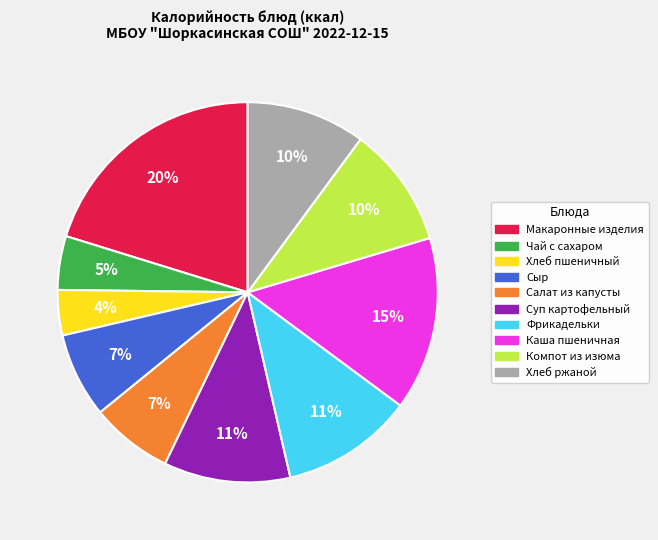

The Хлеб ржаной slice represents 10% of the pie. True or false?

True